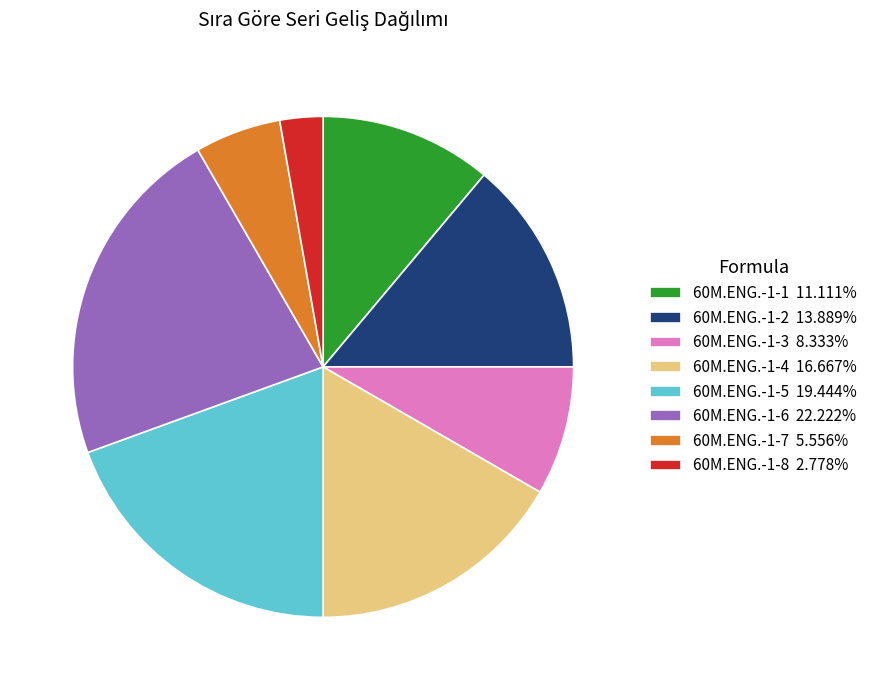

What is the largest slice in the pie chart?

60M.ENG.-1-6